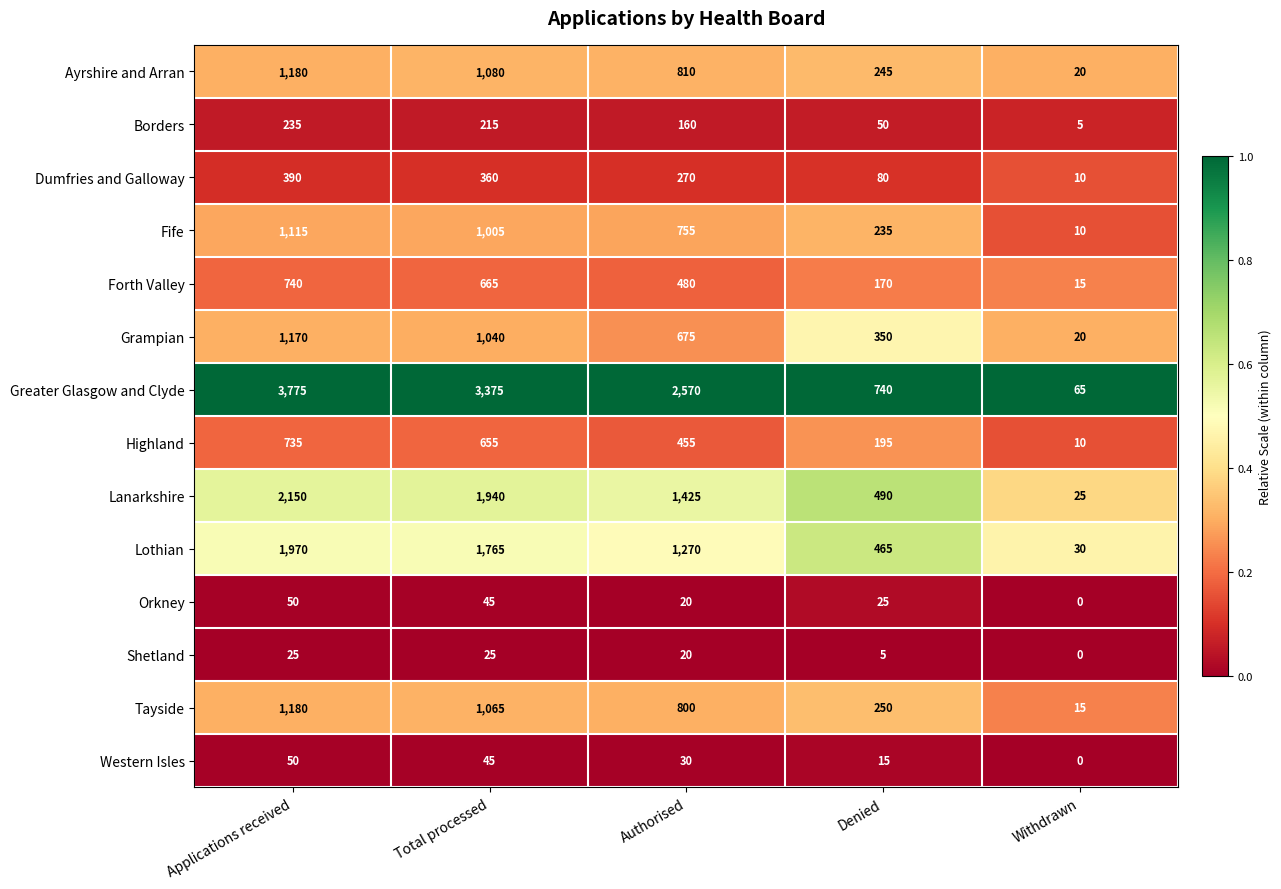

The Dumfries and Galloway series shows 357 at Authorised. True or false?

False